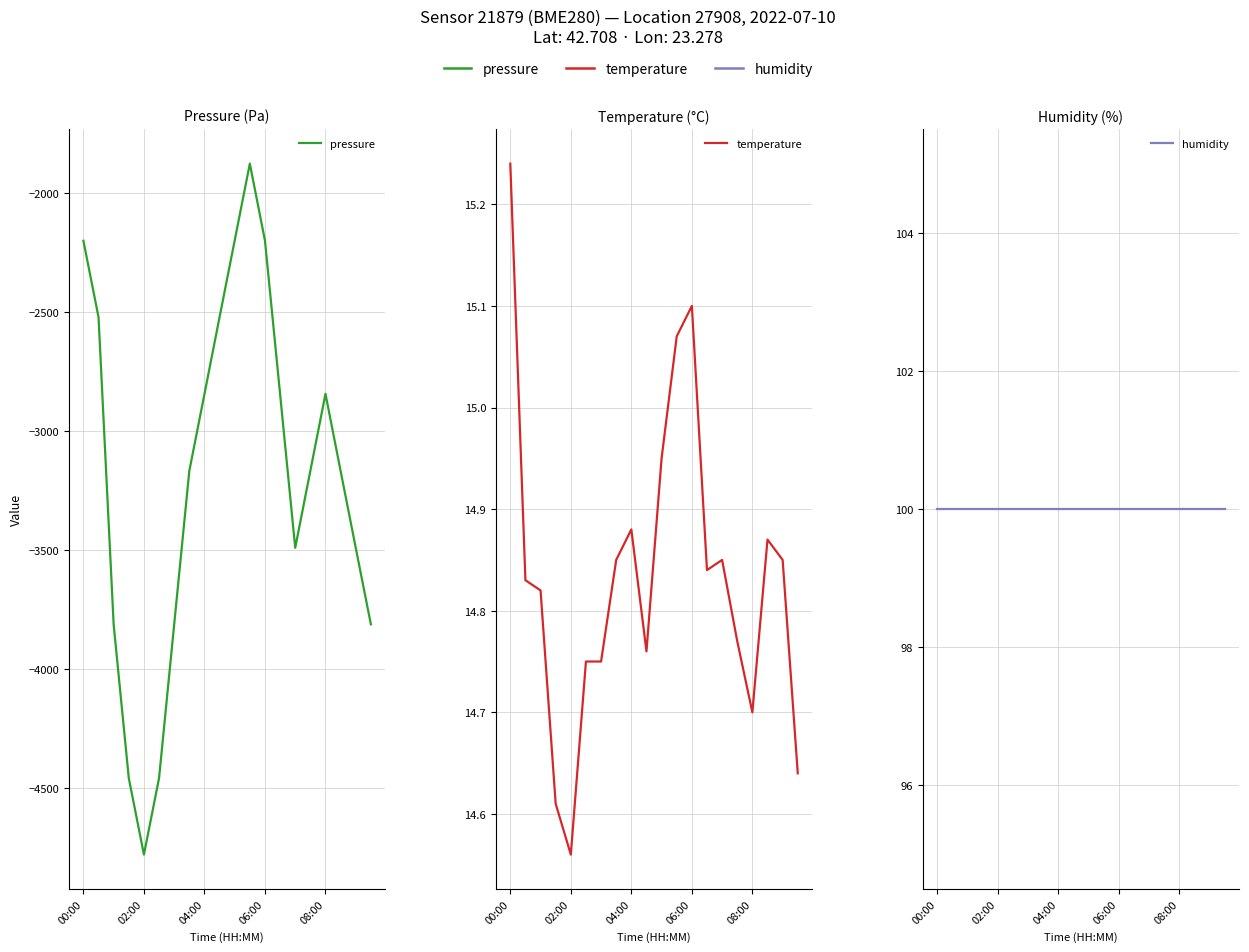

What is the average value of the humidity series?

100.0